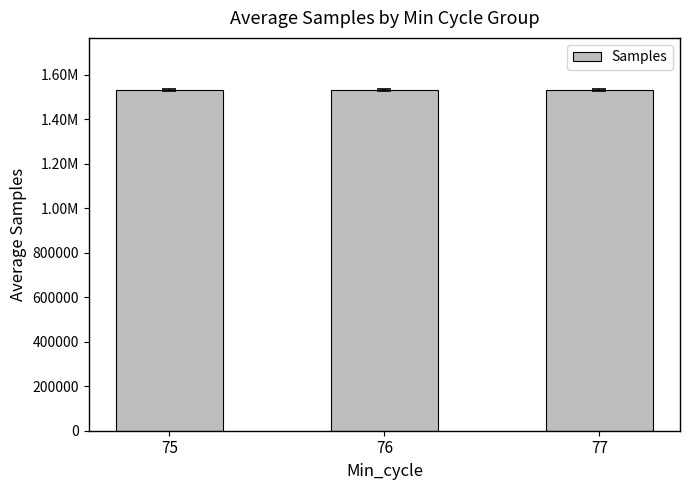

Rank the categories by value from highest to lowest.

75, 77, 76